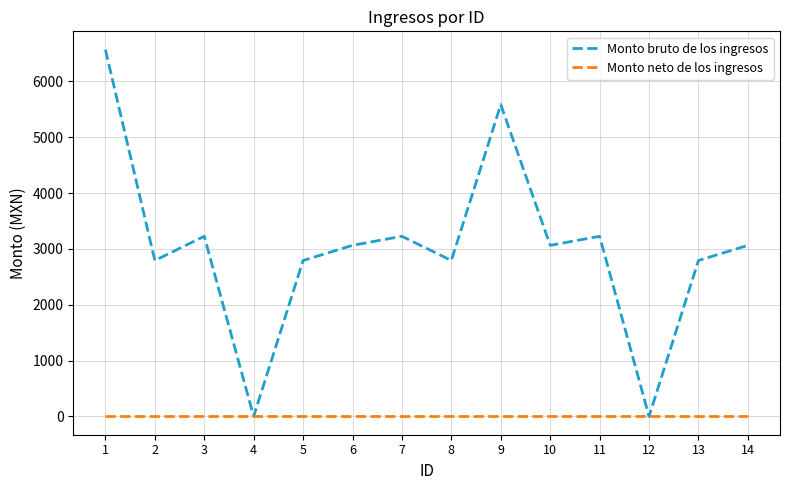

At how many categories does at least one series exceed 1680?

12